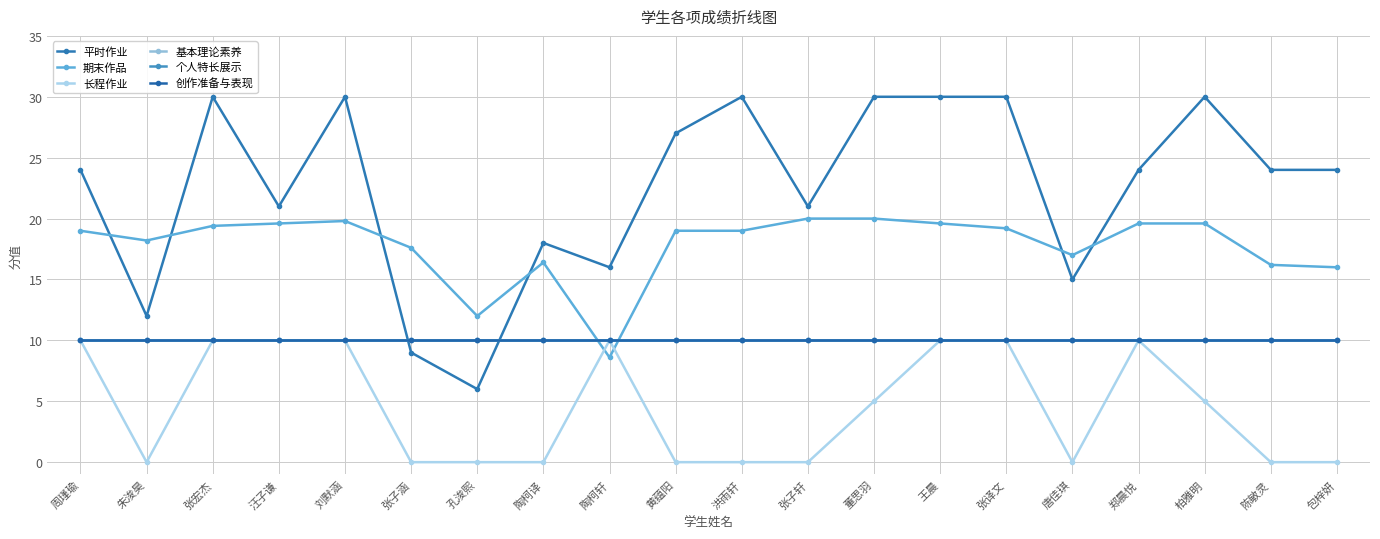

Does the chart have visible grid lines?

Yes